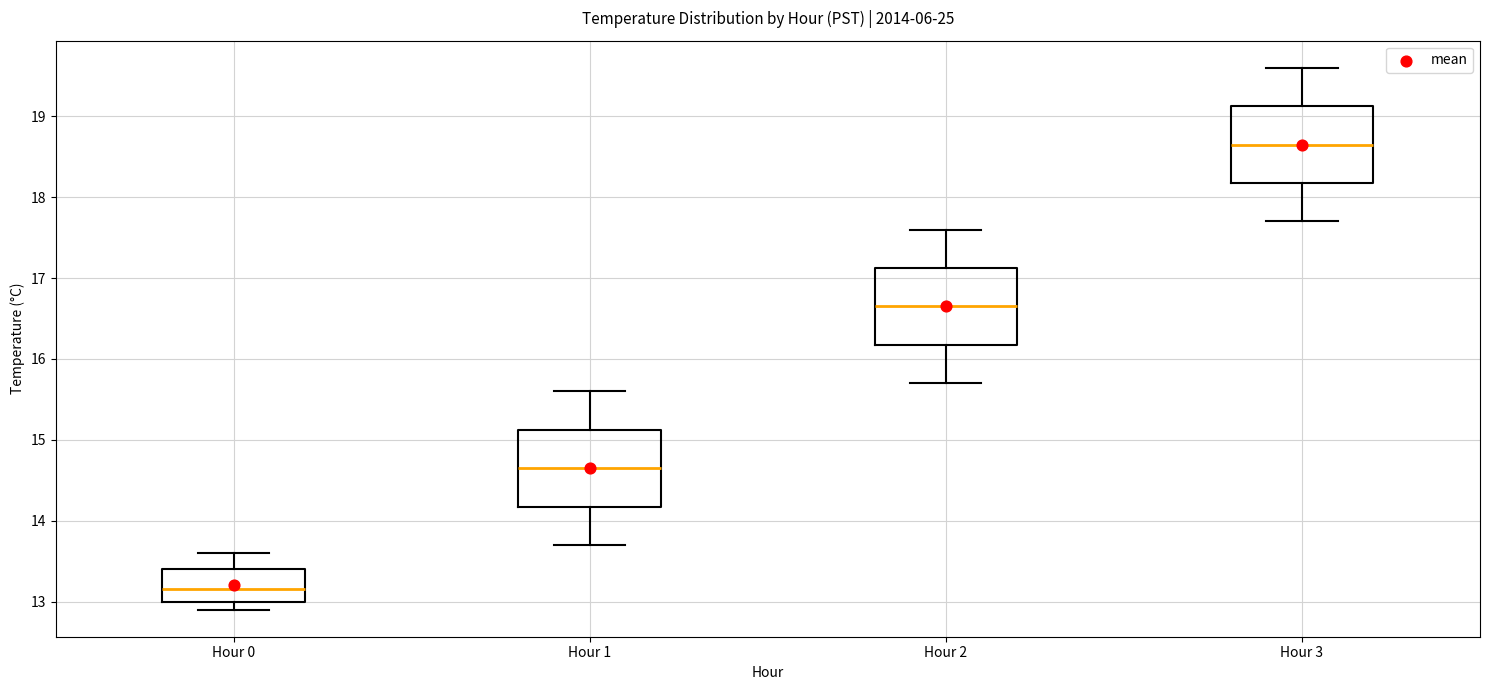

Reading left to right, read every box against the y-axis: the position of its median line, the range the box covers, and the ends of its whiskers. The values are not printed on the chart, so give them approximately, as read against the axis.

Hour 0: median 13.2, box 13.0 to 13.4, whiskers 12.9 to 13.6
Hour 1: median 14.7, box 14.2 to 15.1, whiskers 13.7 to 15.6
Hour 2: median 16.7, box 16.2 to 17.1, whiskers 15.7 to 17.6
Hour 3: median 18.7, box 18.2 to 19.1, whiskers 17.7 to 19.6